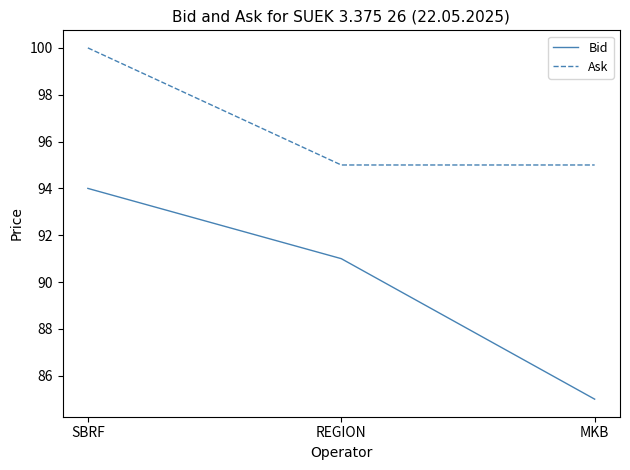

What position from the left is SBRF?

1